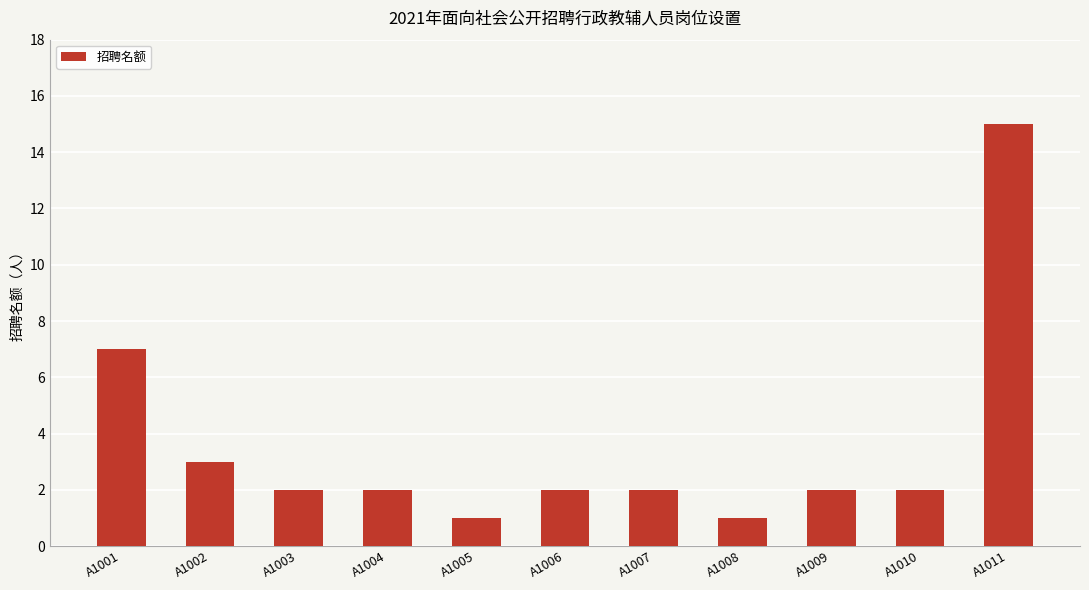

The chart shows a value of 2 at A1007. True or false?

True